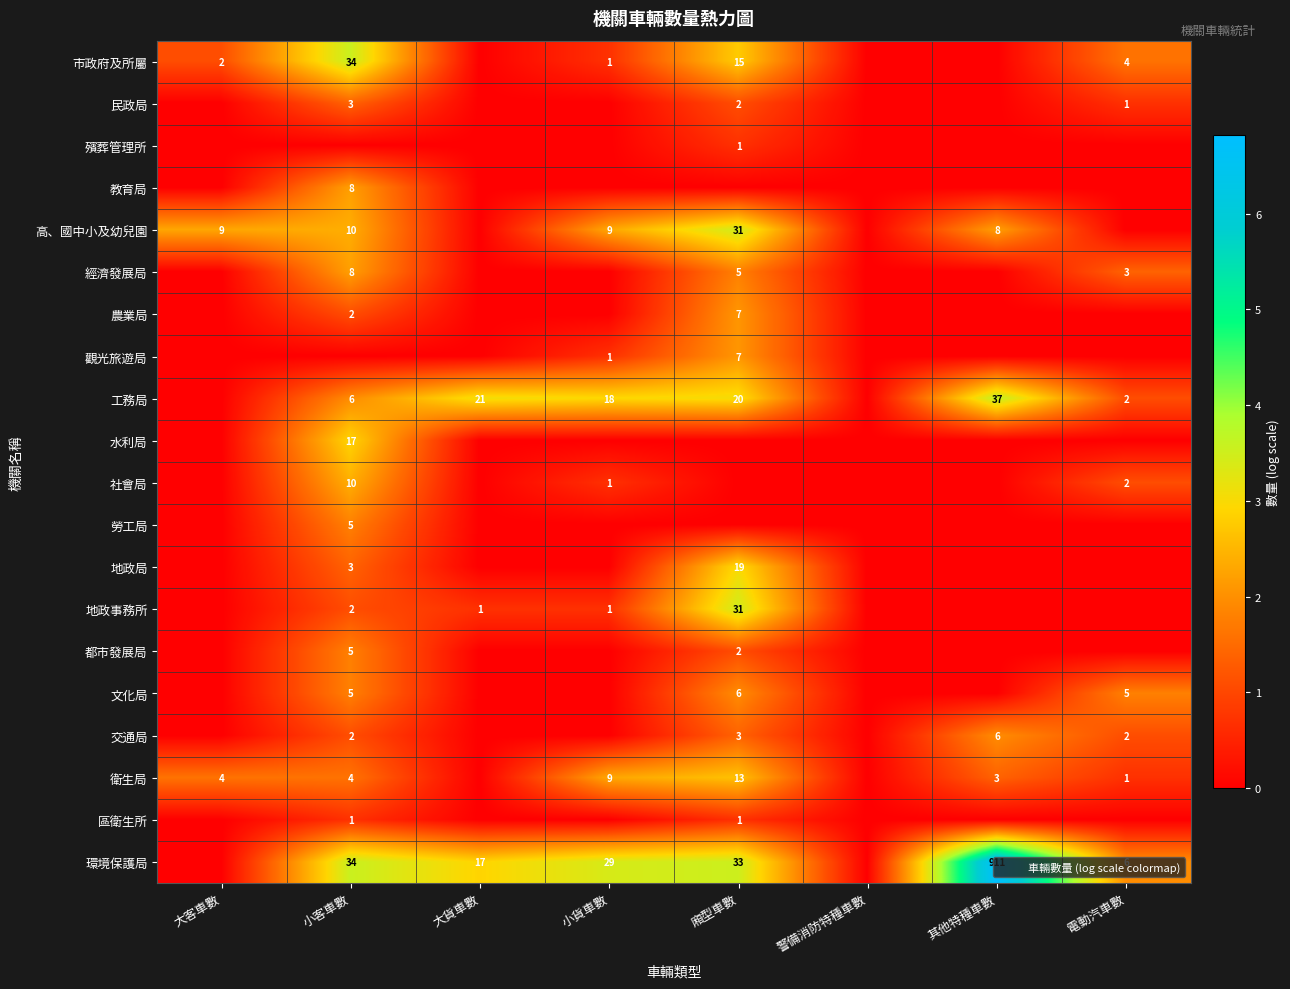

Which series has the largest total across all categories?

環境保護局